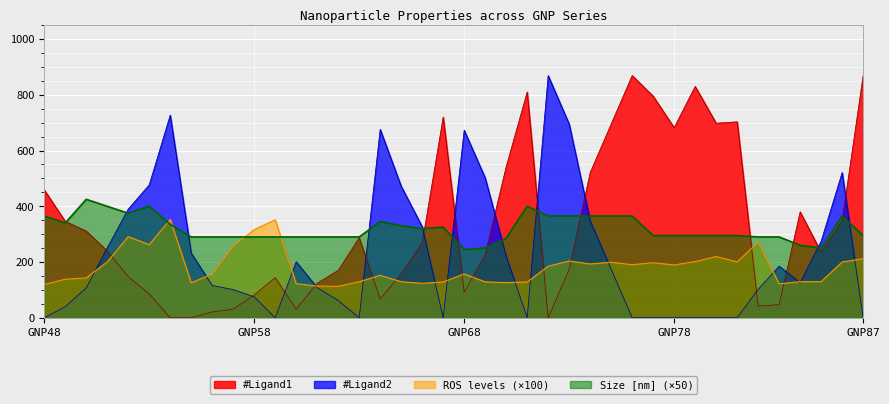

What is the difference between the highest and lowest values at GNP85?

145.3